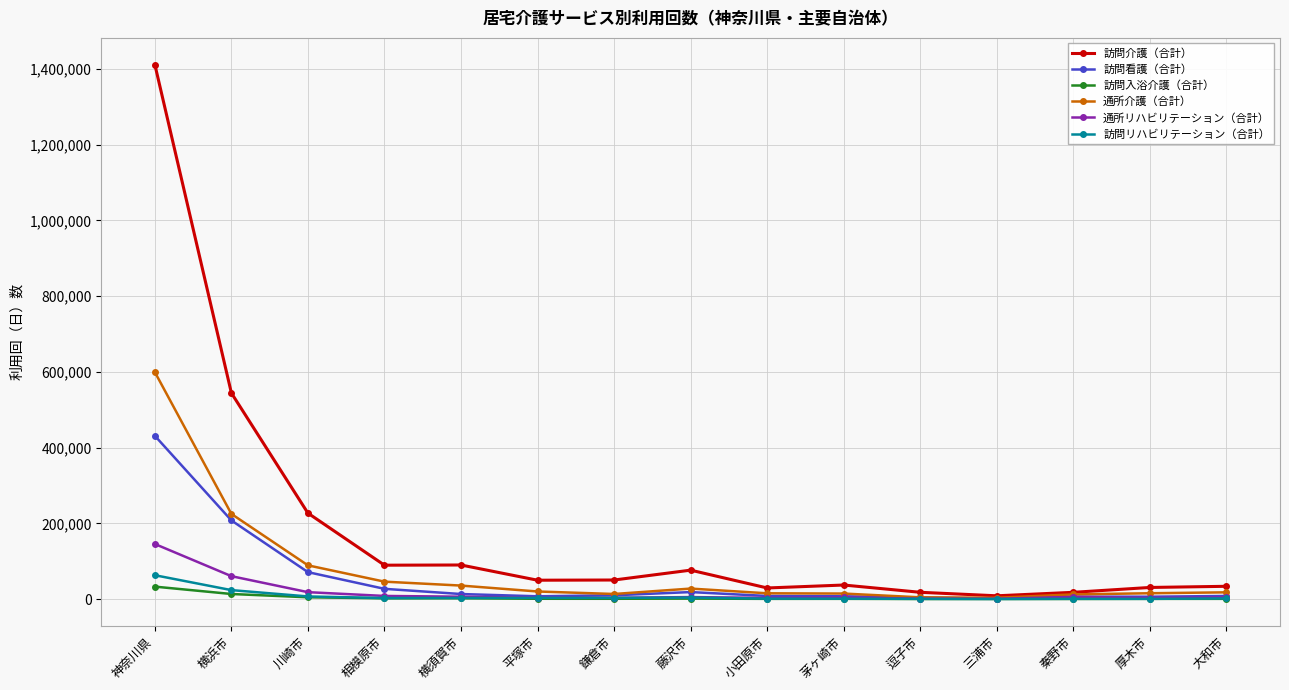

What is the label of the 9th point from the right?

鎌倉市